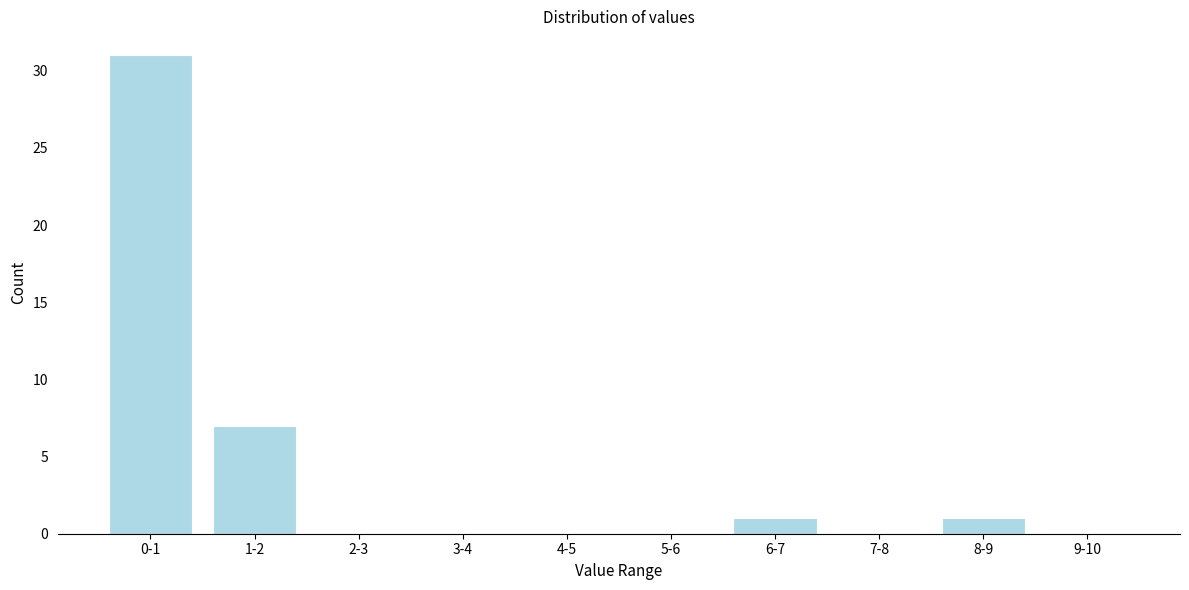

Reading right to left, transcribe all the data shown in this chart.

9-10=0	8-9=1	7-8=0	6-7=1	5-6=0	4-5=0	3-4=0	2-3=0	1-2=7	0-1=31